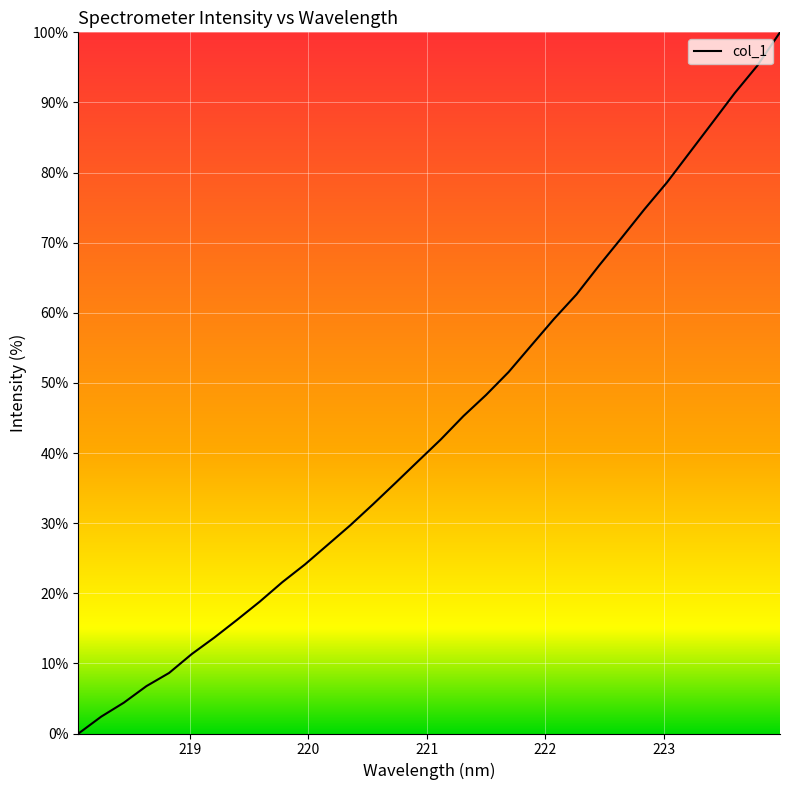

What is the maximum value shown in the chart?

100.0